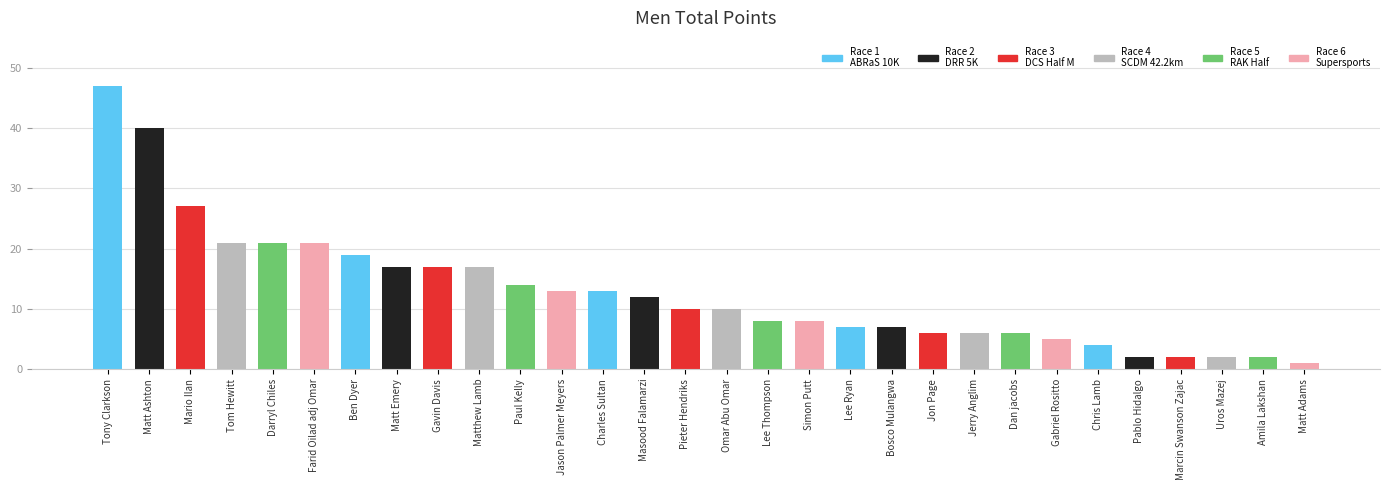

Which label corresponds to the largest value in the chart?

Tony Clarkson